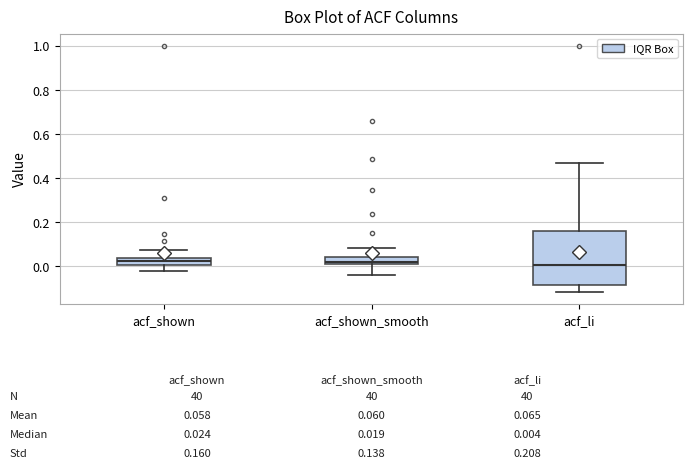

Comparing the boxes themselves (not the whiskers), which one is the tallest?

acf_li